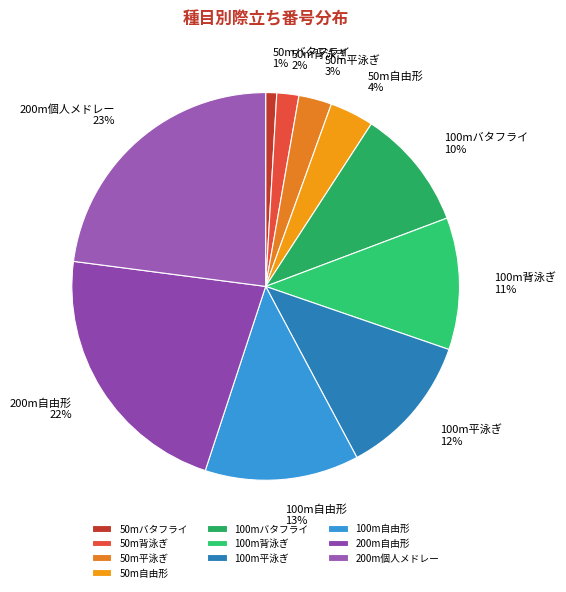

Is there a majority slice in this chart?

No